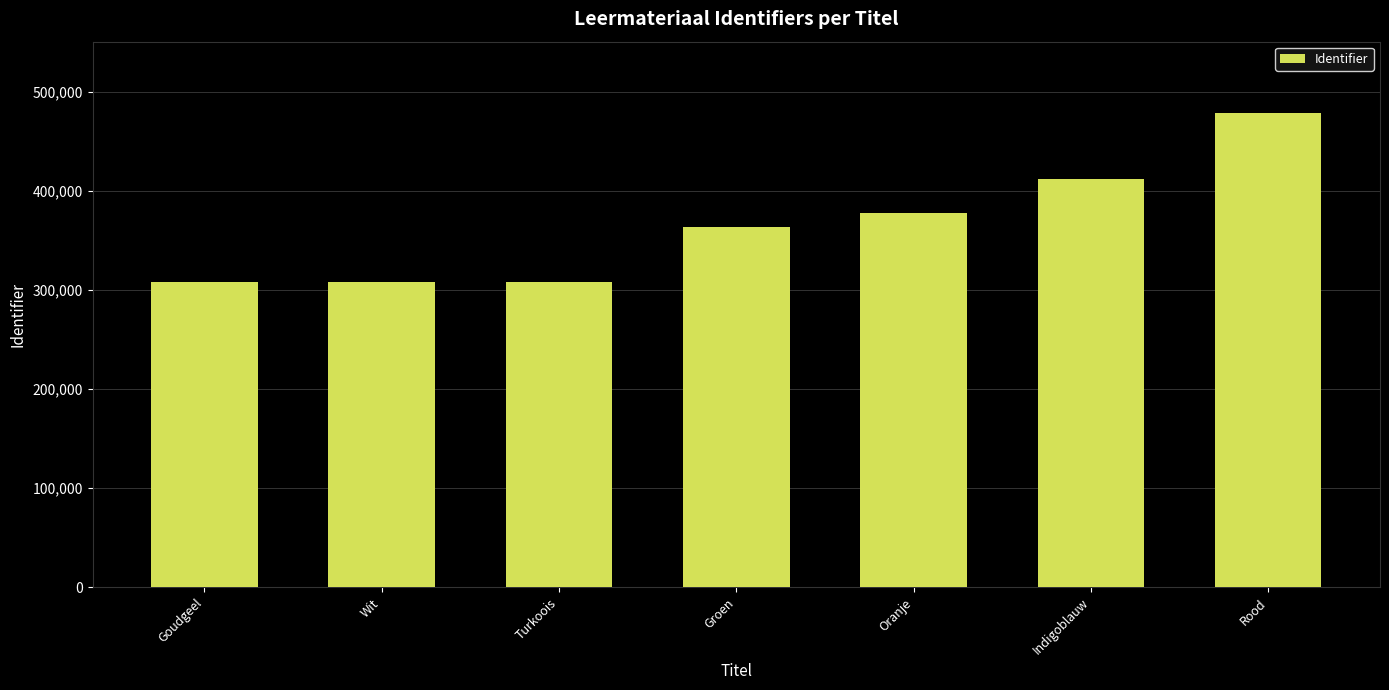

How many values are below 363977?

3